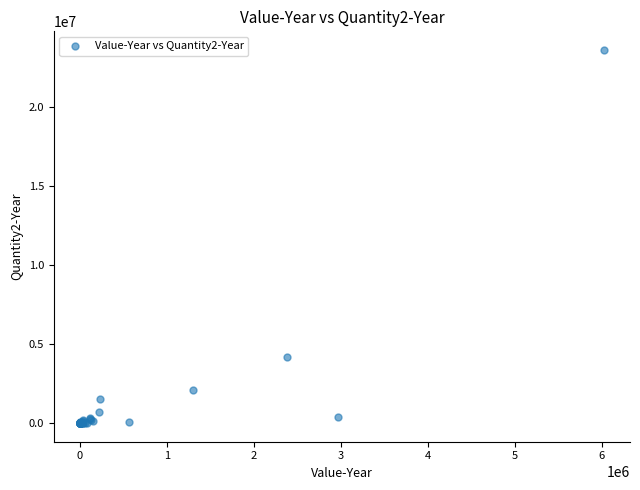

What Y value in the scatter plot is closest to 11802341?

4167236